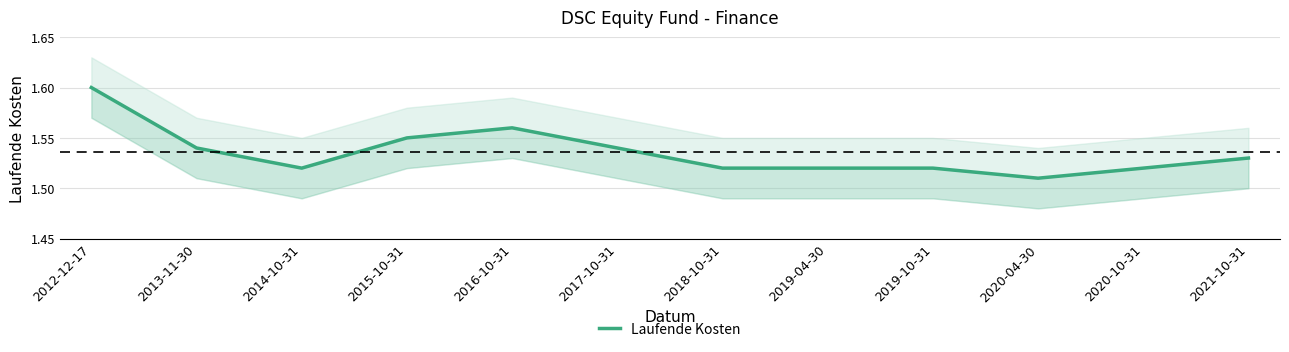

What is the value of the 3rd point from the left?

1.5